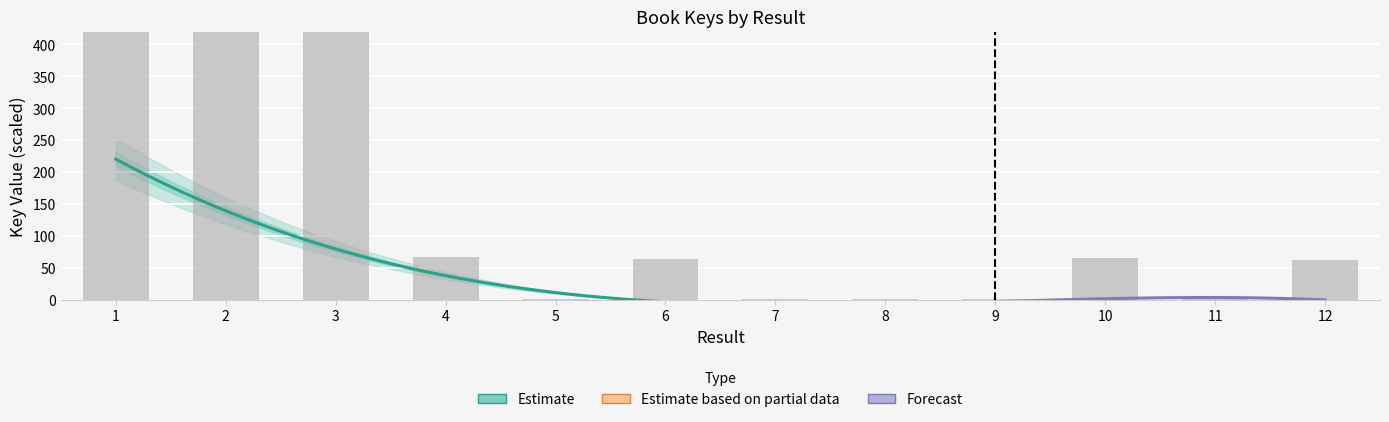

What is the smallest value displayed?

1.1